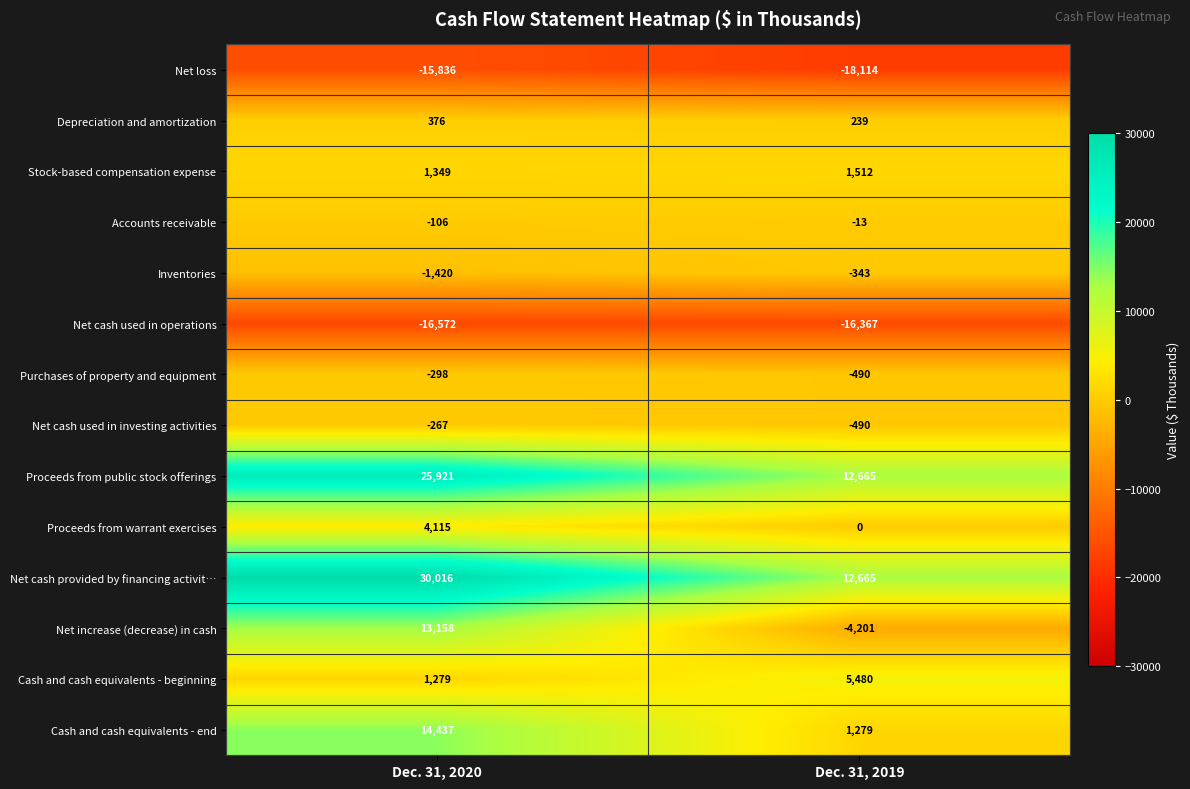

Which series changed the most between Dec. 31, 2020 and Dec. 31, 2019?

Net increase (decrease) in cash